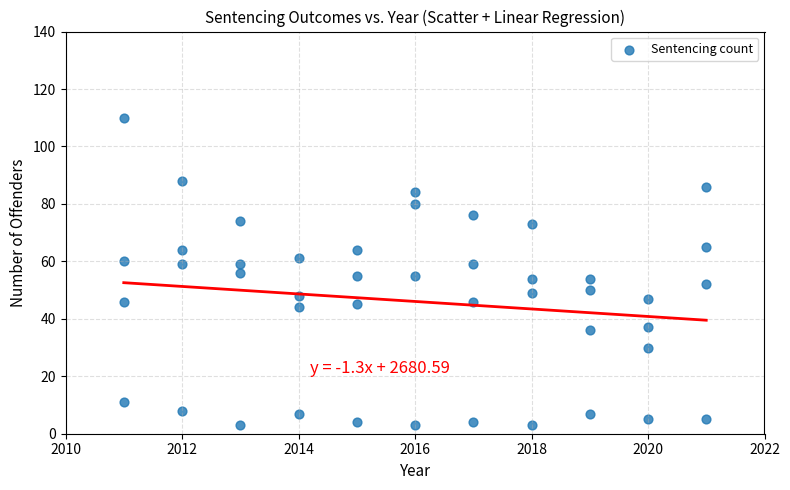

What is the range of X values (max minus min)?

10